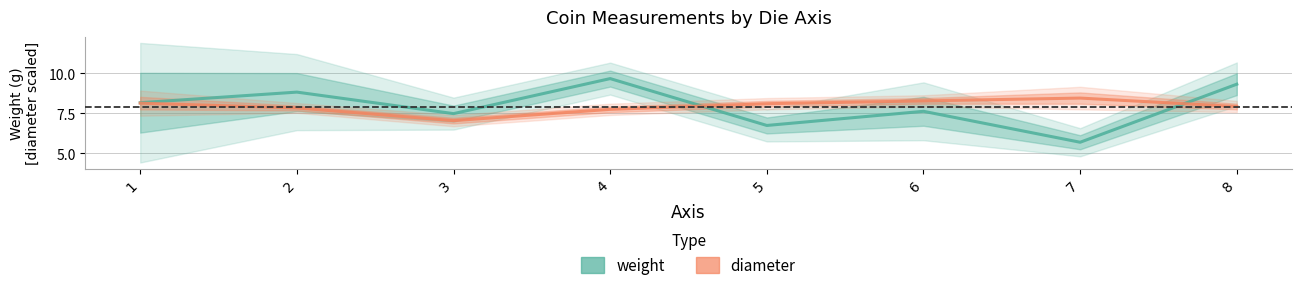

Reading right to left, transcribe all the data shown in this chart.

weight: 8=9.3	7=5.7	6=7.6	5=6.8	4=9.7	3=7.5	2=8.8	1=8.2
diameter: 8=7.9	7=8.5	6=8.3	5=8.1	4=7.8	3=7.1	2=7.8	1=8.1